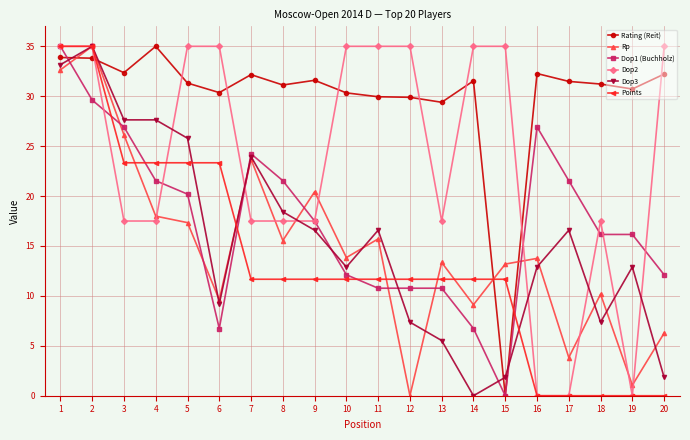

How many data points does each series have?

20